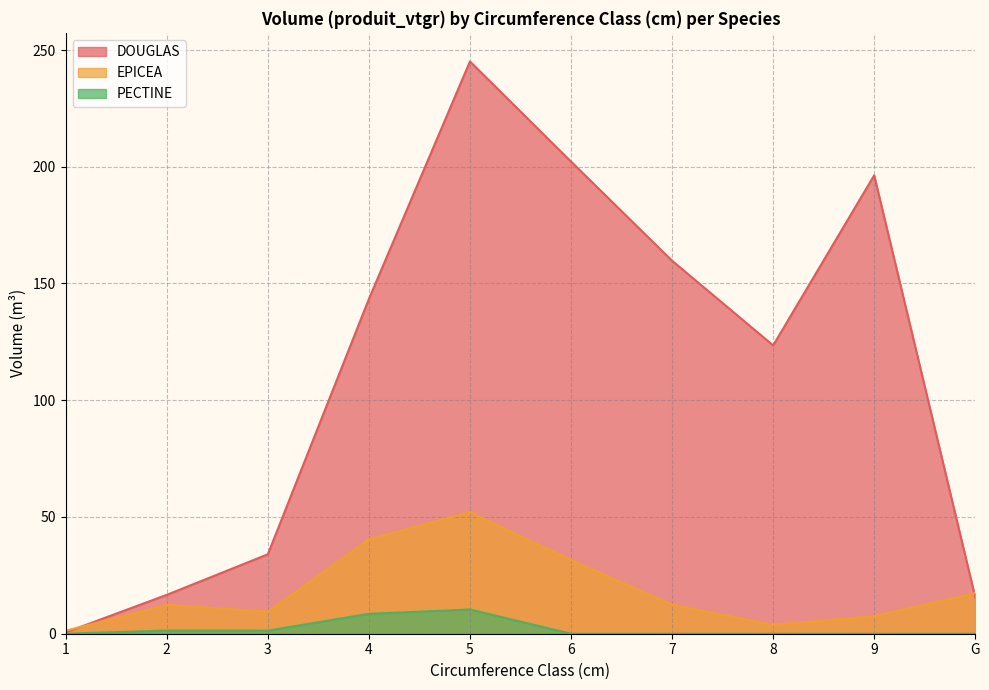

True or false: DOUGLAS and PECTINE cross at least once.

False